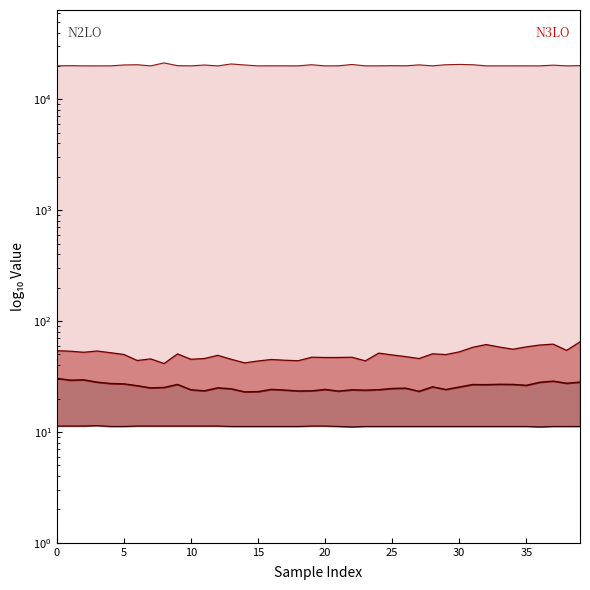

What is the average value of the SDS_P2 line series?

25.7